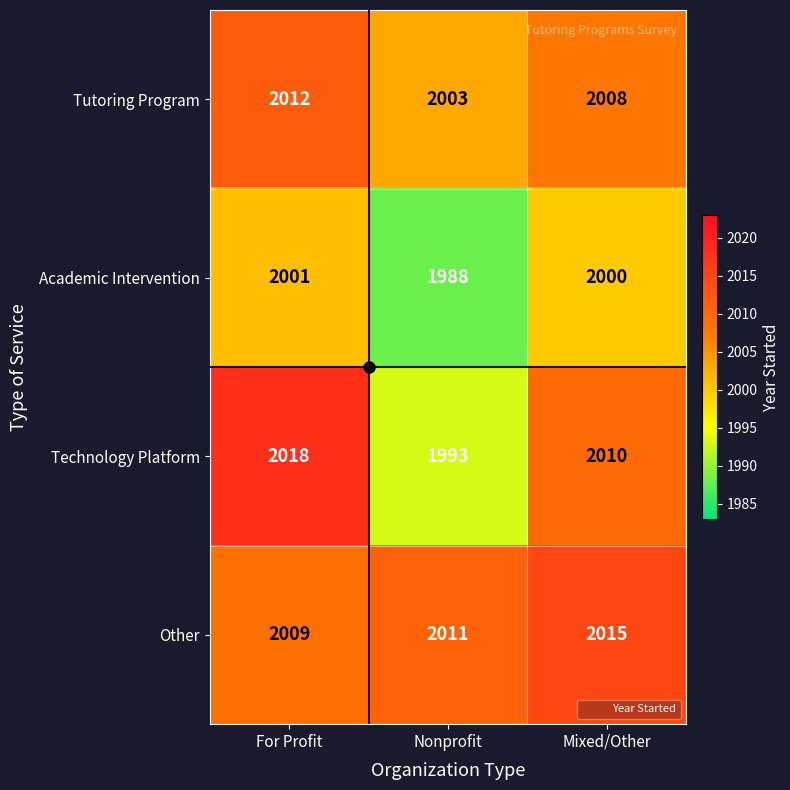

Which series changed the most between For Profit and Mixed/Other?

Technology Platform